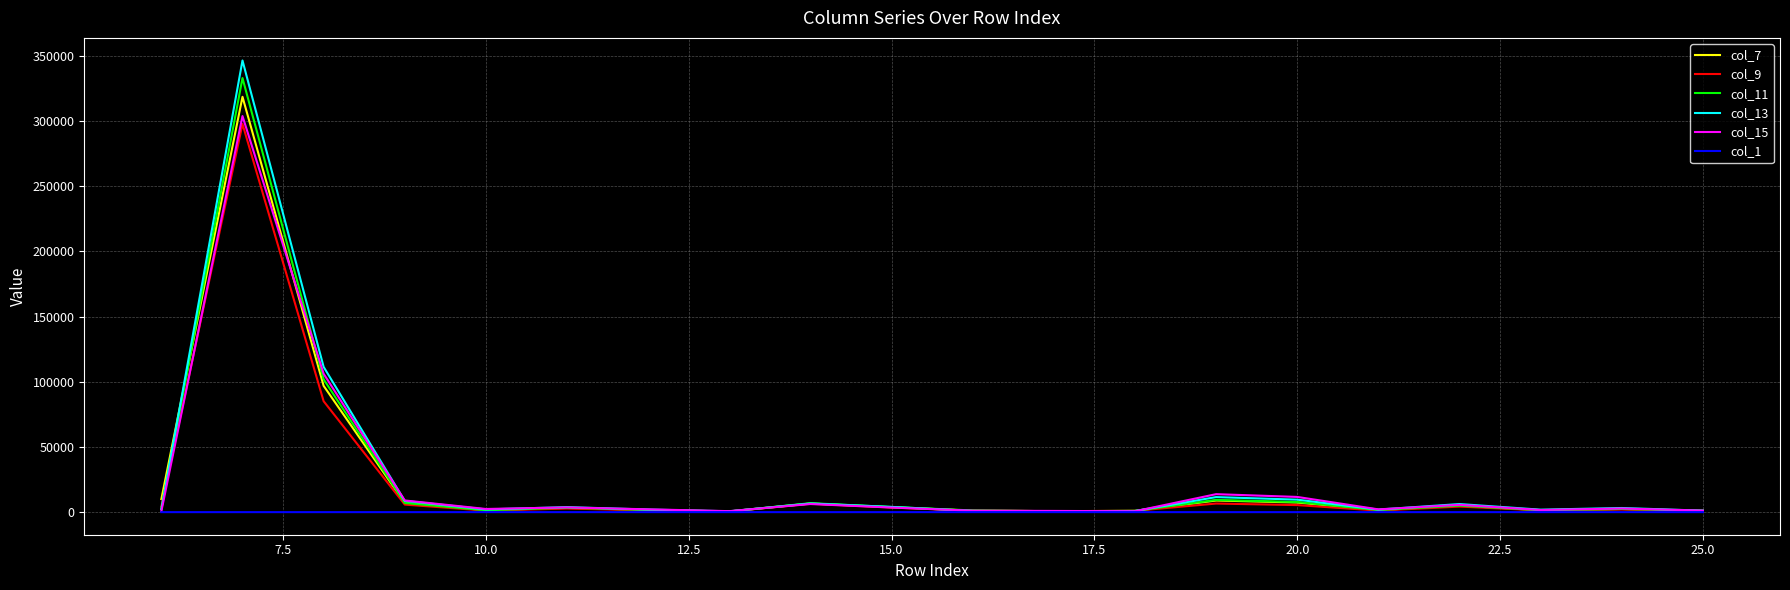

Which series has the widest spread of values?

col_13